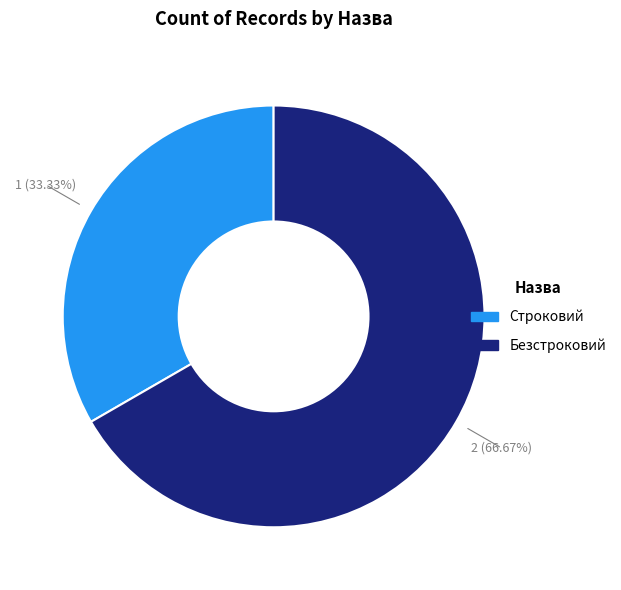

To the nearest percent, what is the difference between the Строковий and Безстроковий slice percentages?

33%